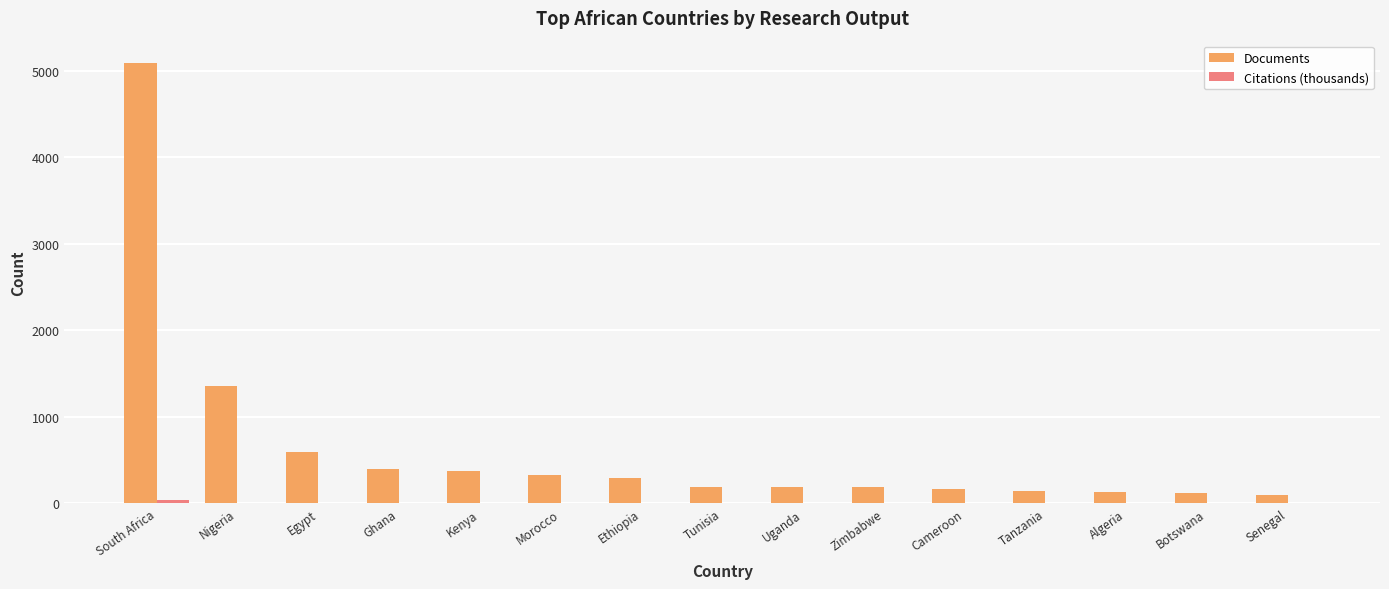

Which series changed the most between Nigeria and Kenya?

Documents